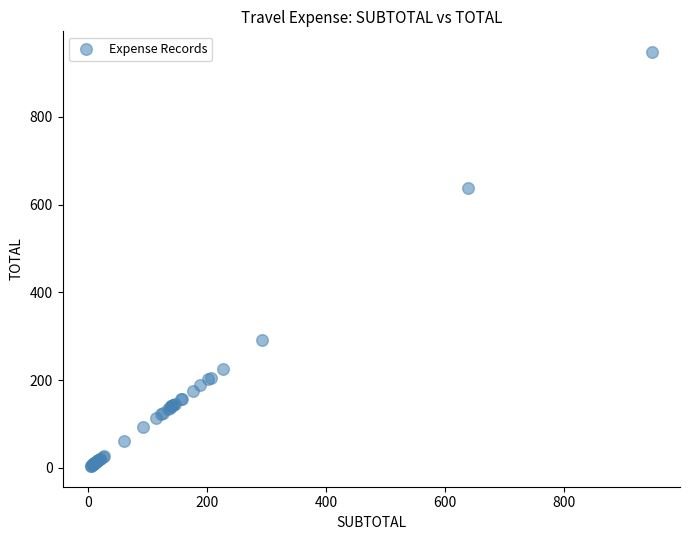

What Y value in the scatter plot is closest to 475?

638.8